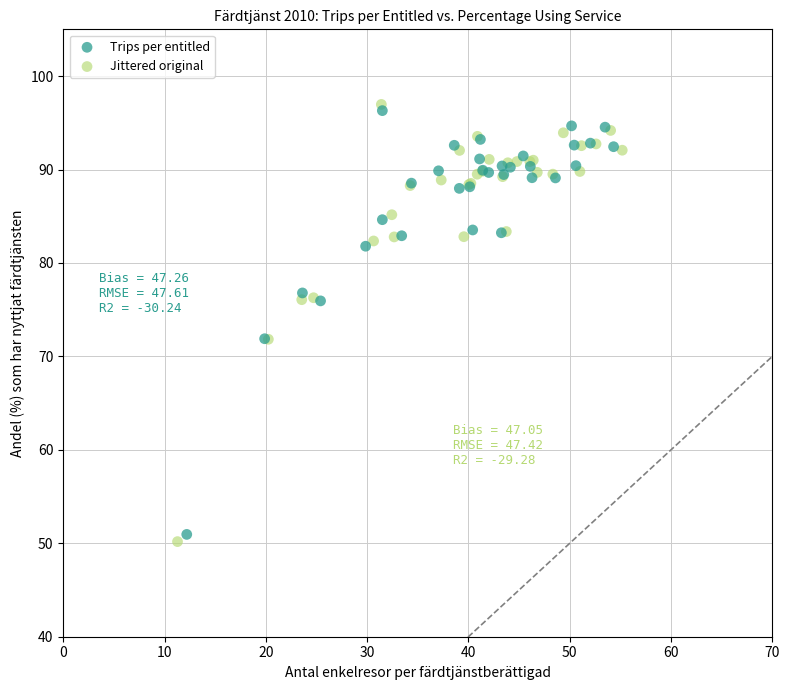

Which series has the widest spread of Y values?

Jittered original